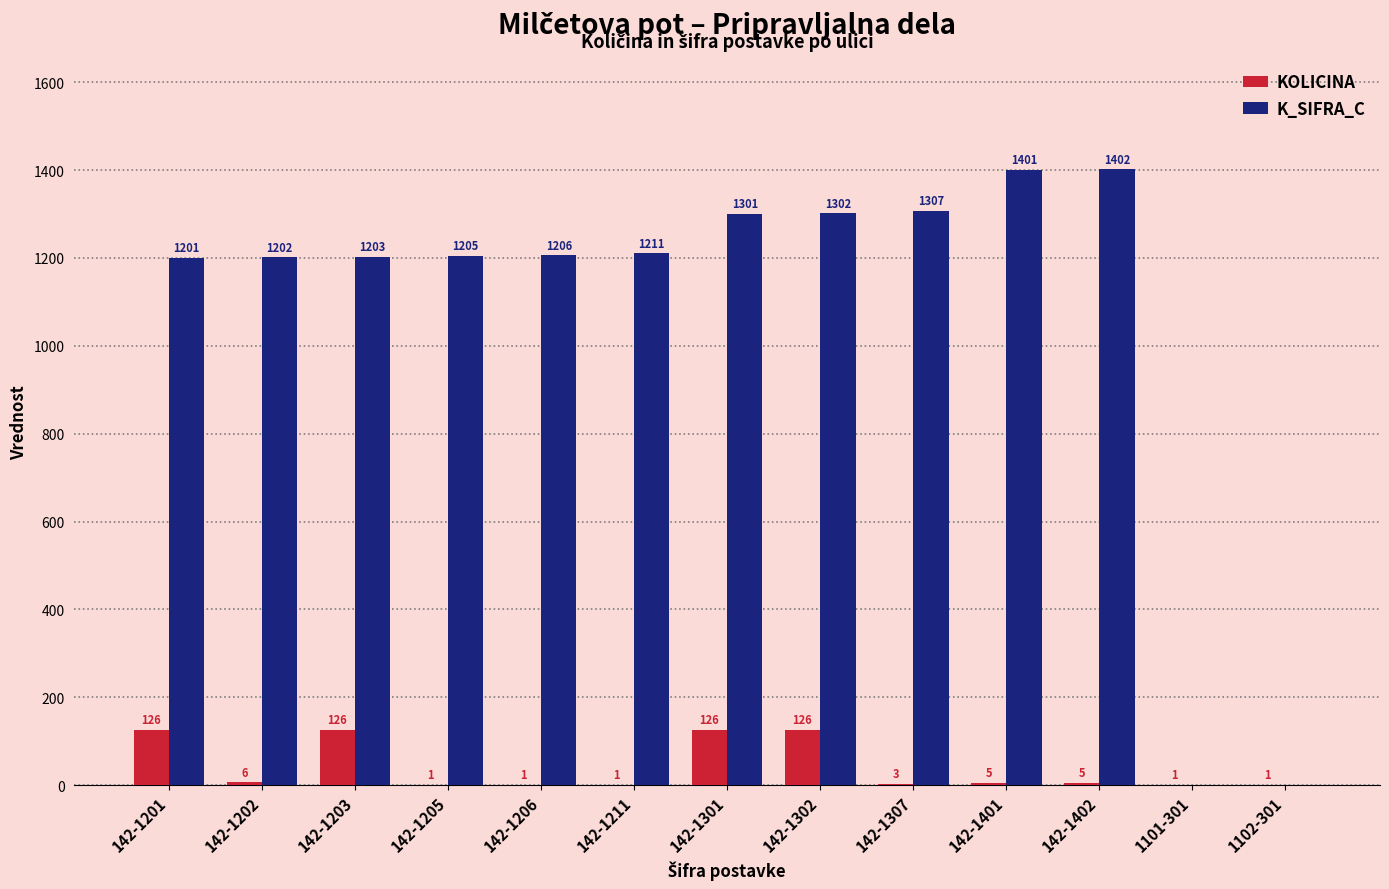

At which category is the sum across all series the highest?

142-1302